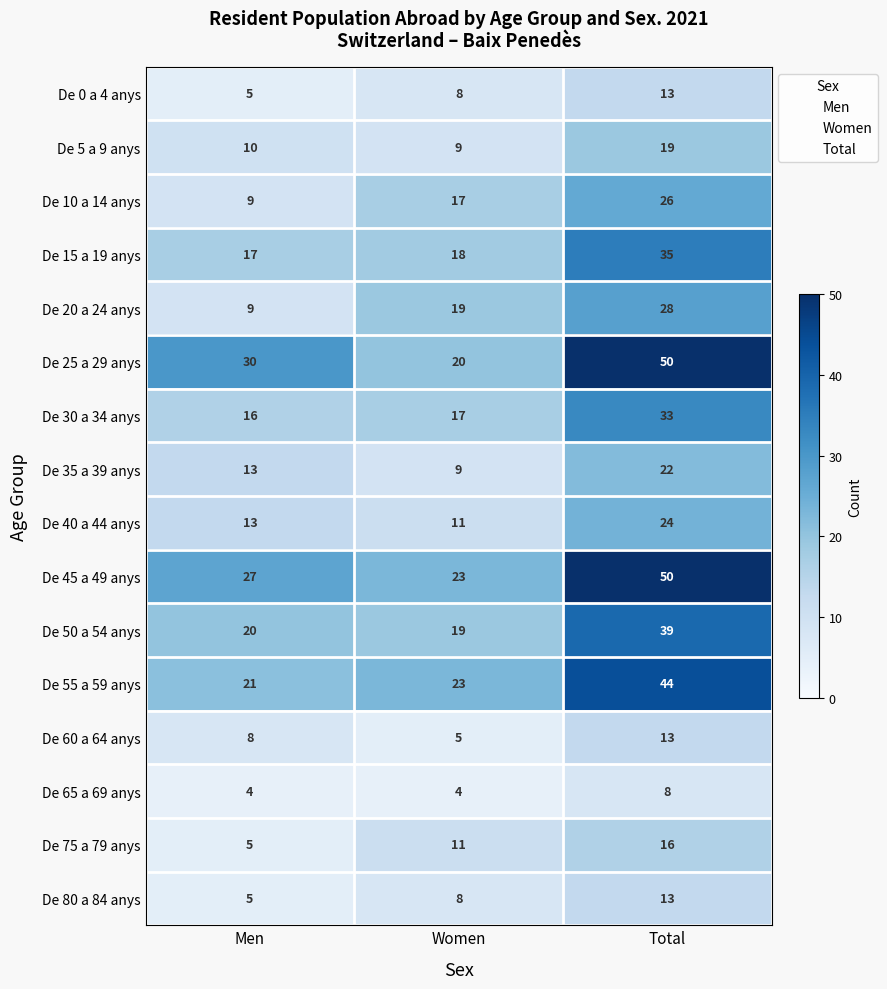

What is the greatest value displayed?

50